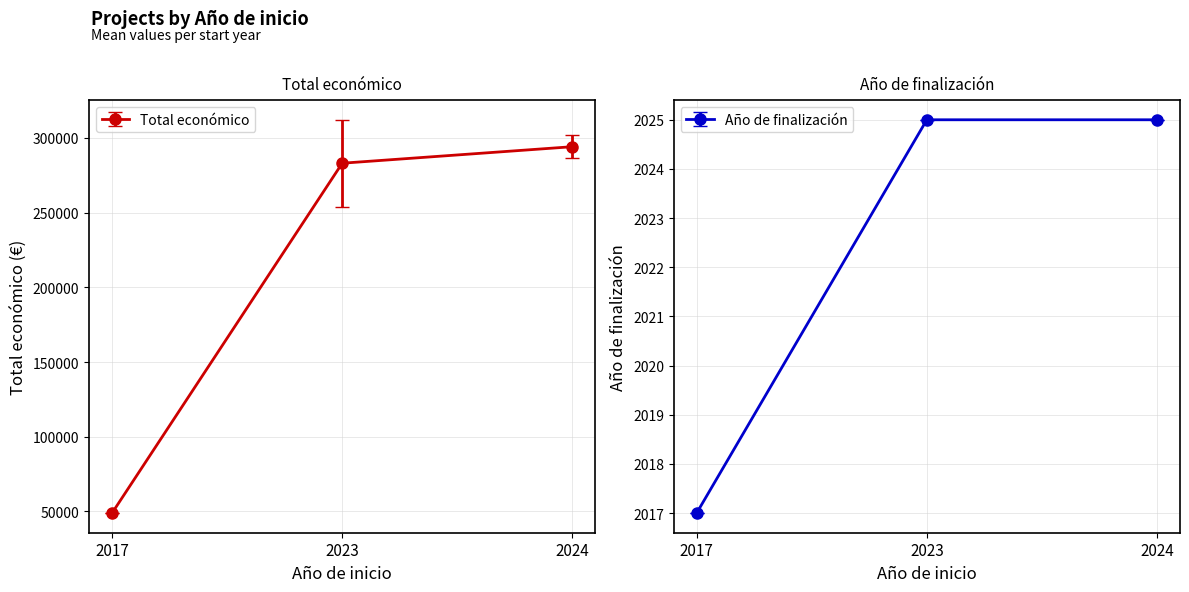

What is the value of the Total económico point at the 2nd from the left?

283115